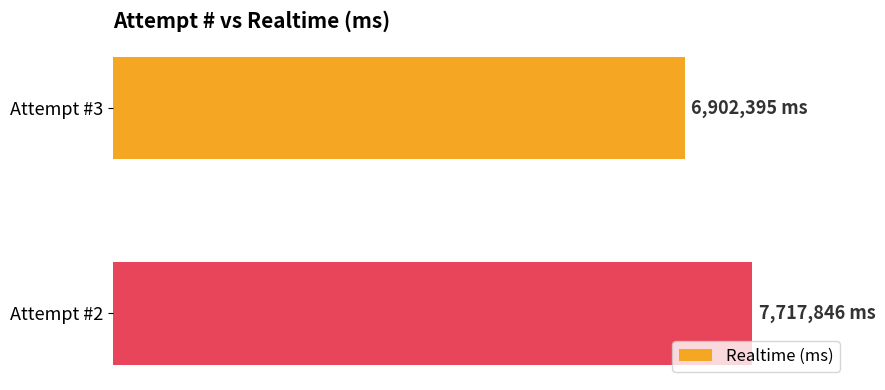

Does the chart contain any negative values?

No